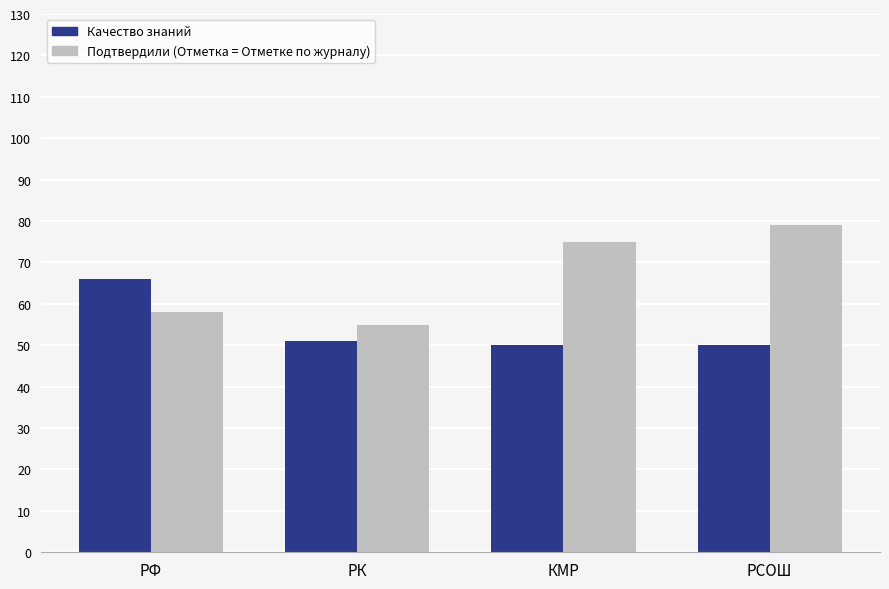

What is the difference between the second highest and second lowest values in the Качество знаний series?

1